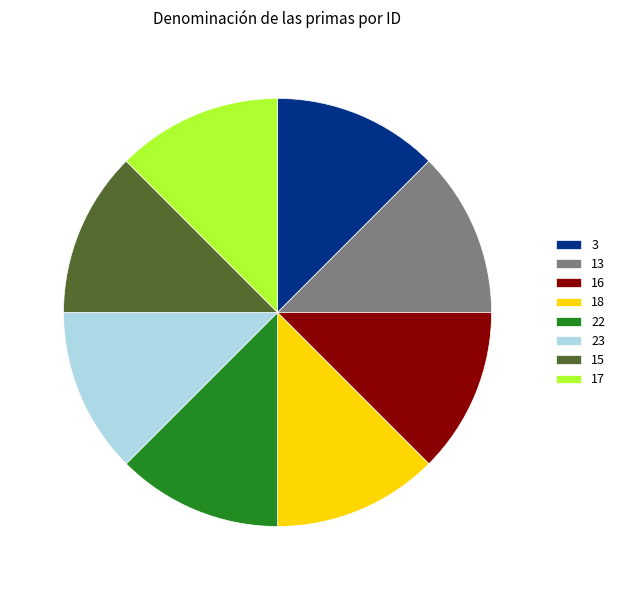

Is there a majority slice in this chart?

No